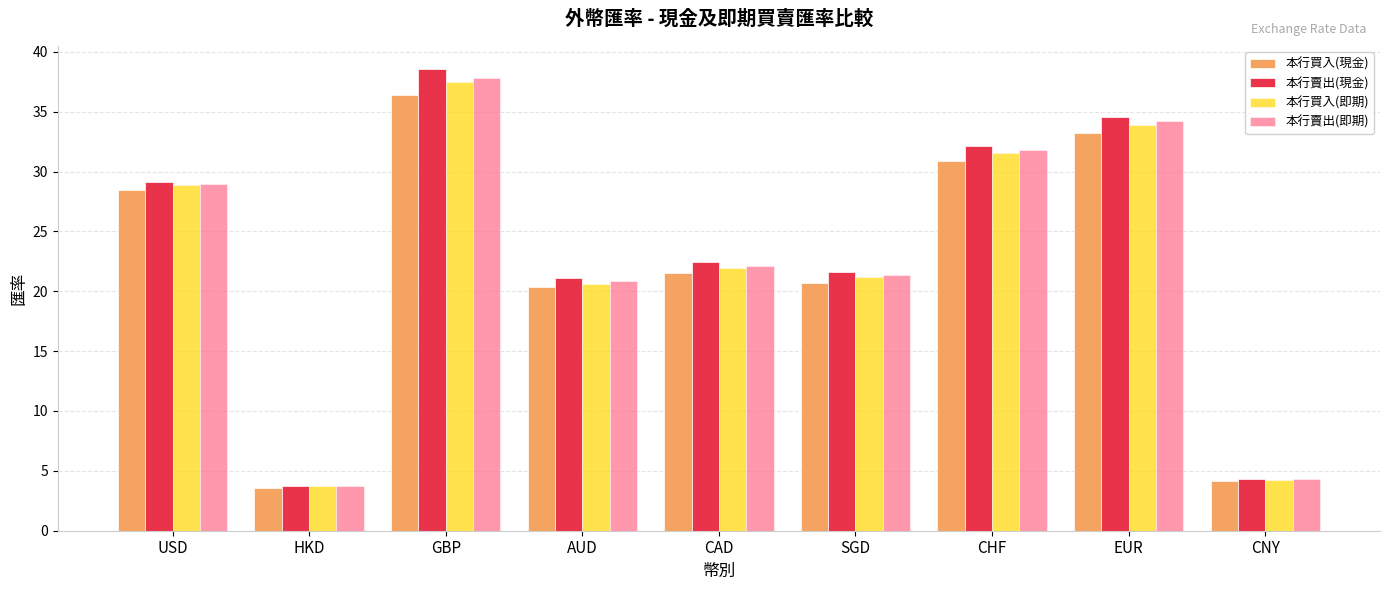

What is the highest value of the 本行買入(現金) series?

36.4